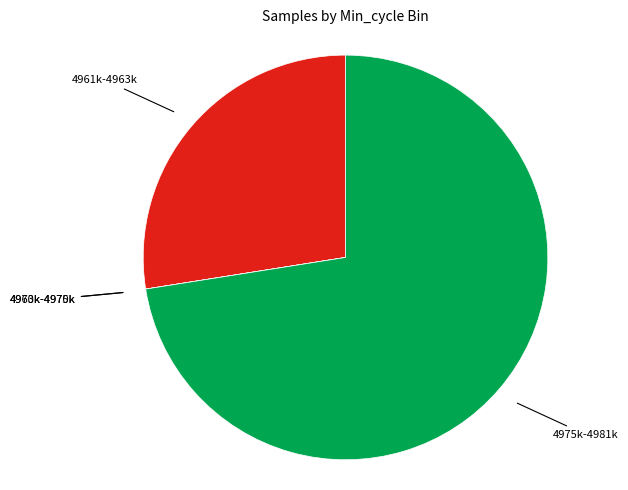

Is there any slice that represents more than half of the pie?

Yes